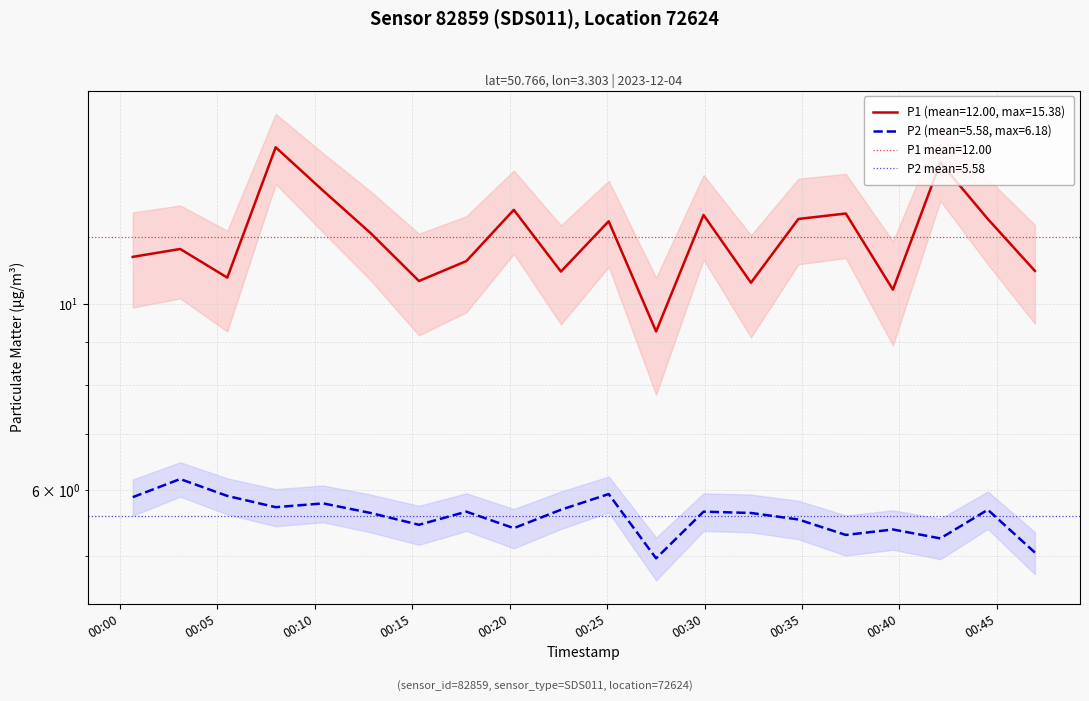

True or false: P2 and P1 intersect in this chart.

False